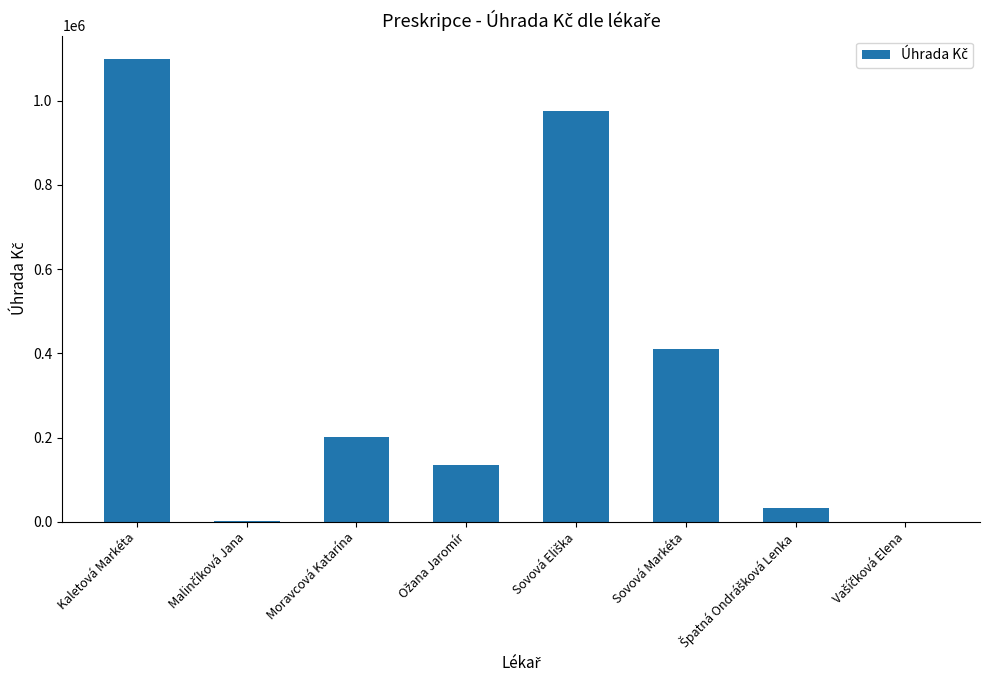

True or false: the data shows 351903.7 at Moravcová Katarína.

False